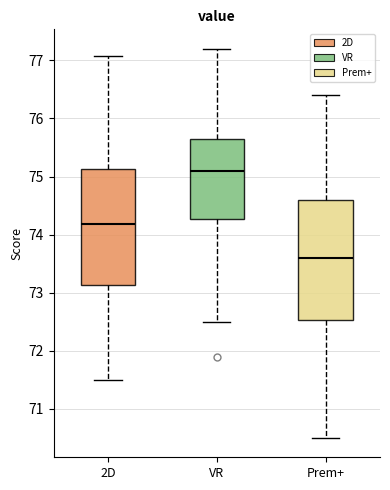

Reading left to right, transcribe this box plot: for each box, give where its median line is, the range the box spans, and where its two whiskers end, as read against the y-axis. The values are not printed on the chart, so give them approximately, as read against the axis.

2D: median 74.2, box 73.1 to 75.1, whiskers 71.5 to 77.1
VR: median 75.1, box 74.3 to 75.7, whiskers 72.5 to 77.2
Prem+: median 73.6, box 72.5 to 74.6, whiskers 70.5 to 76.4